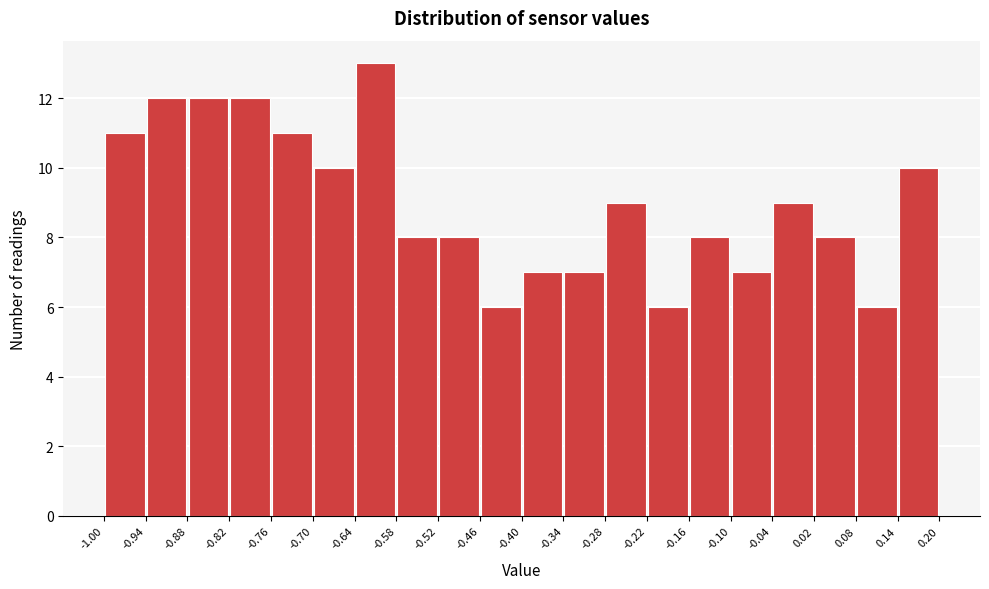

Over which range of the x-axis is the bar tallest?

-0.64 to -0.58